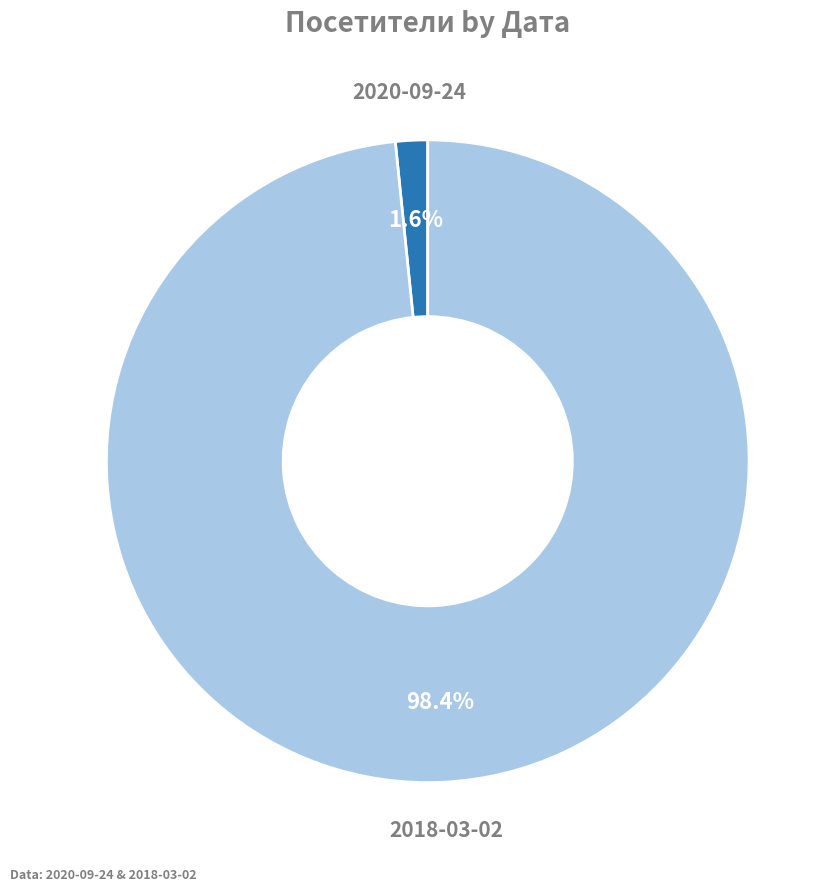

How many slices are in this pie chart?

2